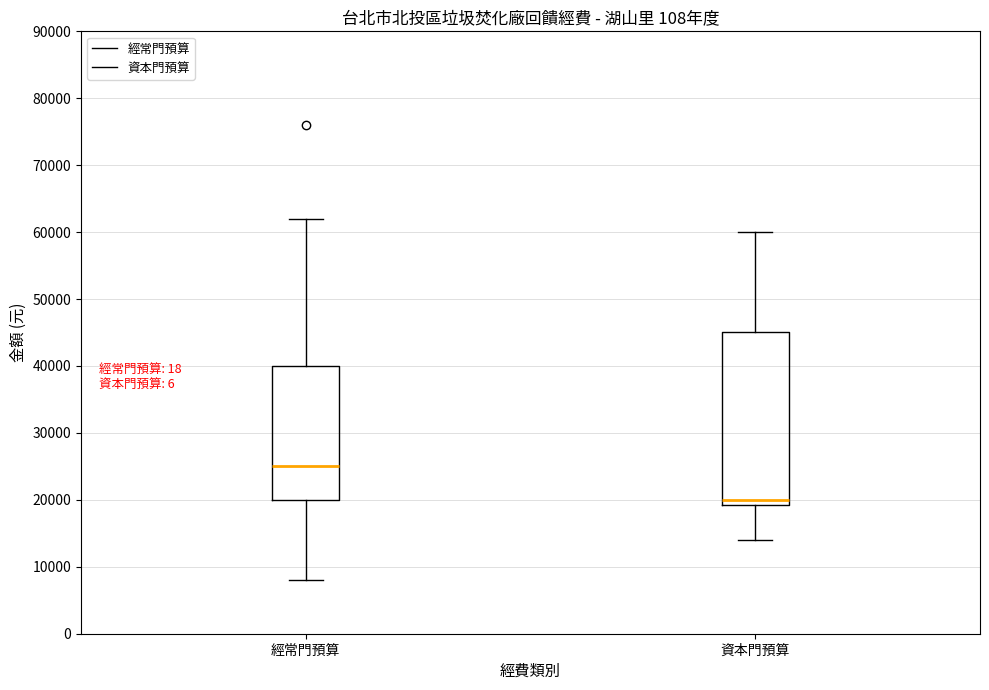

Which box is the tallest, from its lower edge to its upper edge?

資本門預算